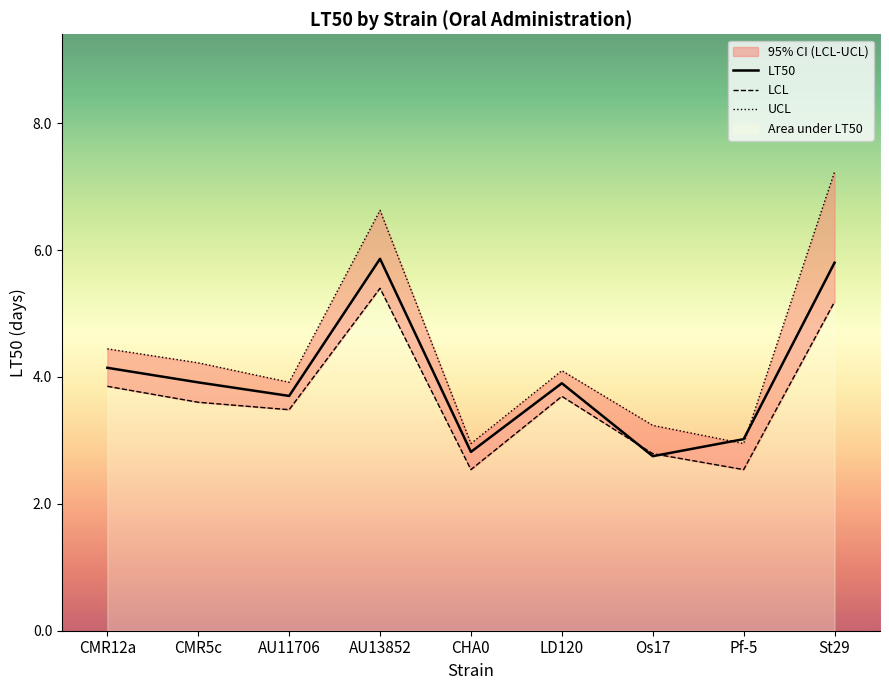

Reading left to right, list all the values displayed in this chart.

LT50: 4.1	3.9	3.7	5.9	2.8	3.9	2.8	3.0	5.8
LCL: 3.9	3.6	3.5	5.4	2.5	3.7	2.8	2.5	5.2
UCL: 4.4	4.2	3.9	6.6	3.0	4.1	3.2	3.0	7.2